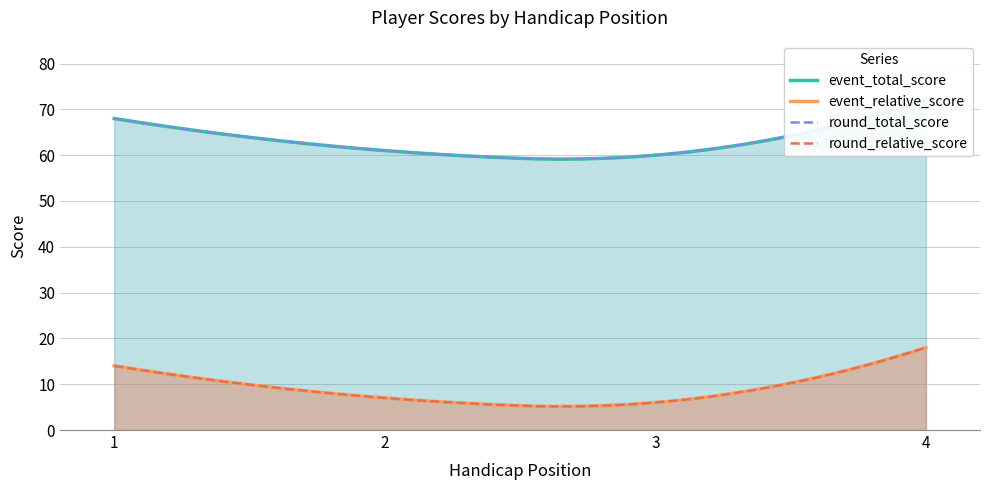

Which category has the highest value in the round_relative_score series?

4